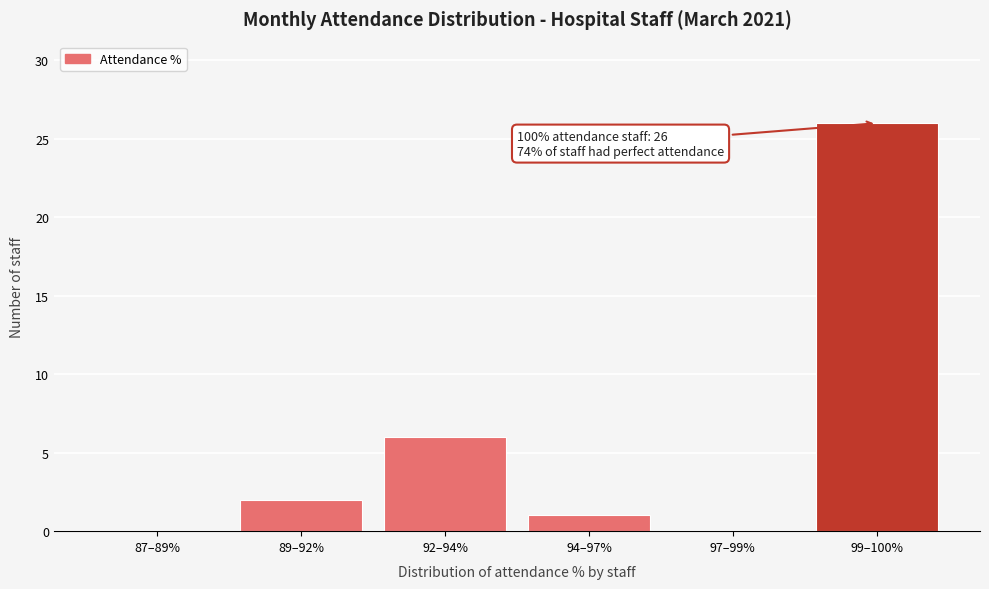

Reading left to right, what are all the values shown in this chart?

87–89%=0	89–92%=2	92–94%=6	94–97%=1	97–99%=0	99–100%=26